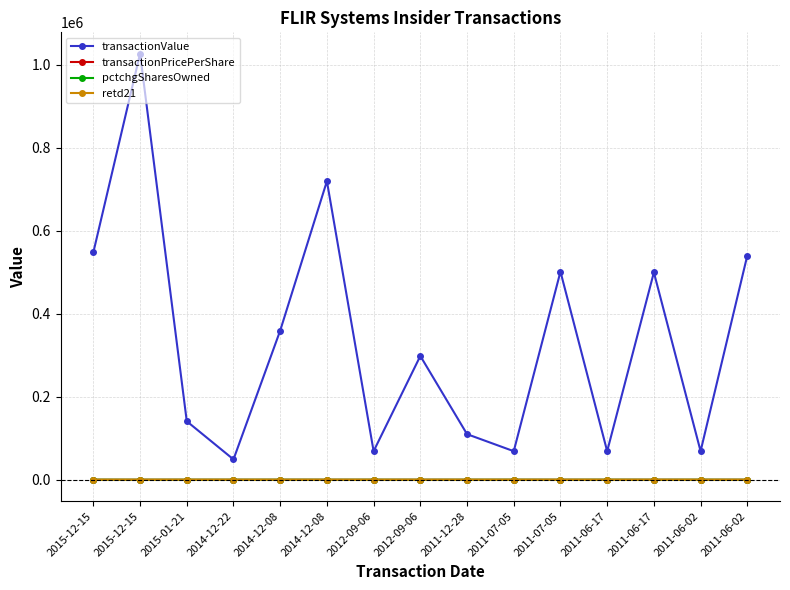

How many data points does each series have?

15